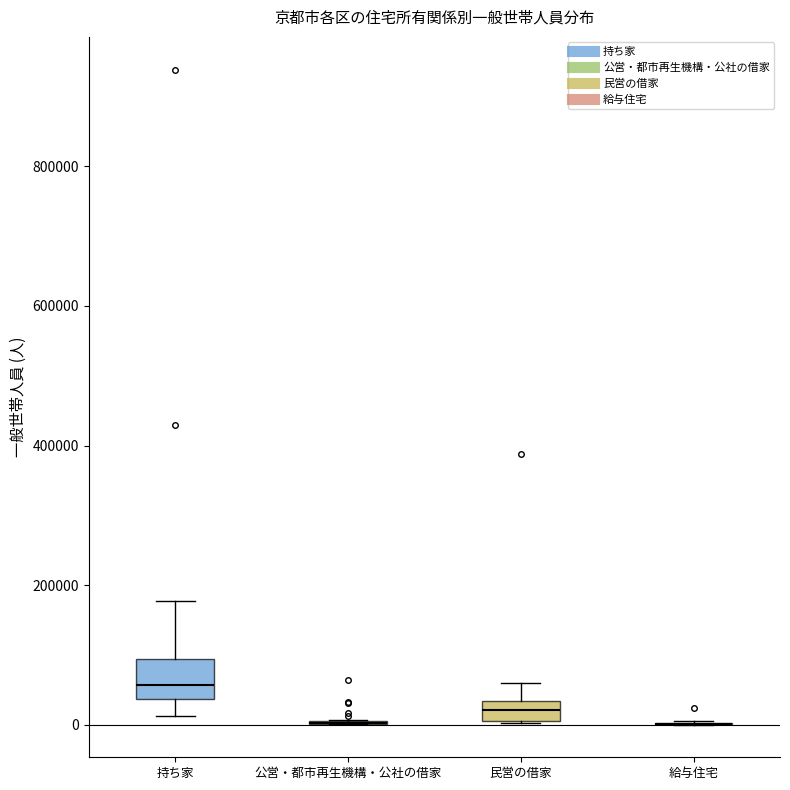

Which box is the tallest, from its lower edge to its upper edge?

持ち家